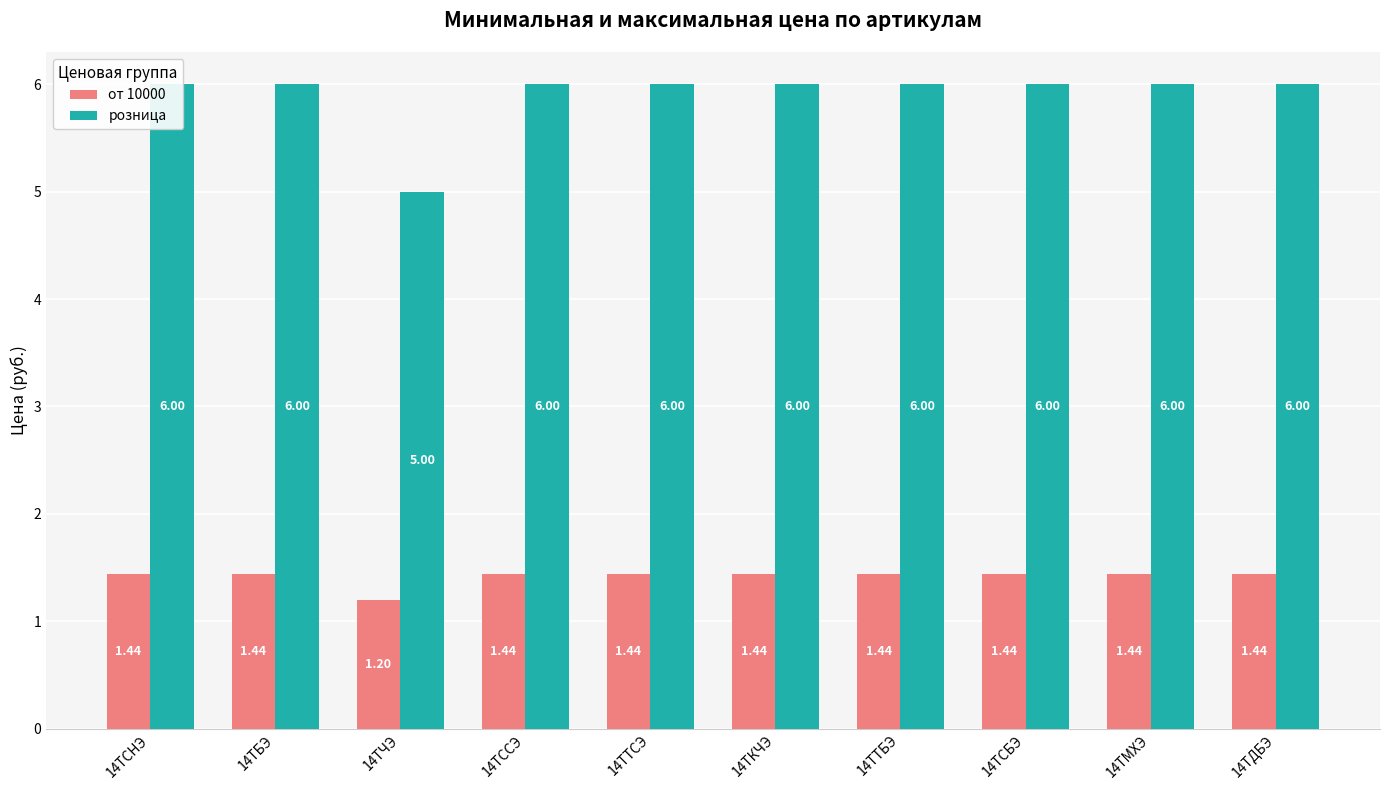

Which category has the highest value in the от 10000 series?

14ТСНЭ